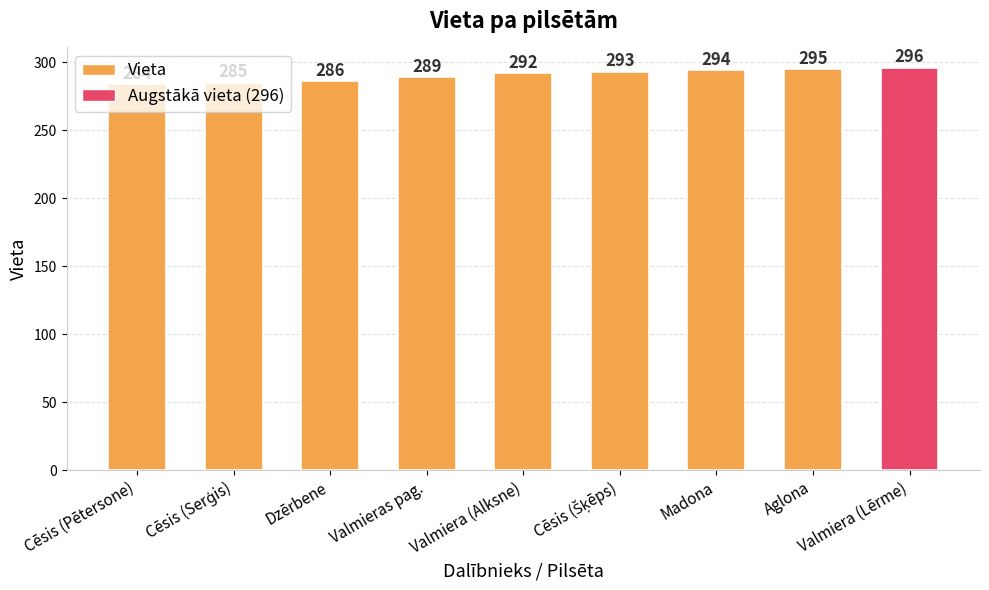

What is the maximum value shown in the chart?

296